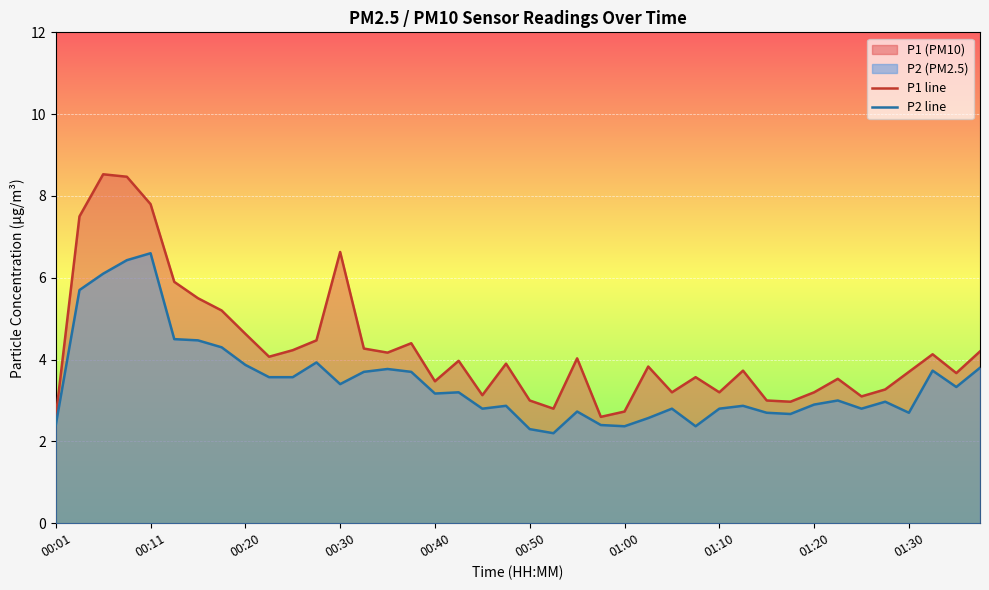

List the series in order of their peak value, lowest first.

P2 line, P1 line